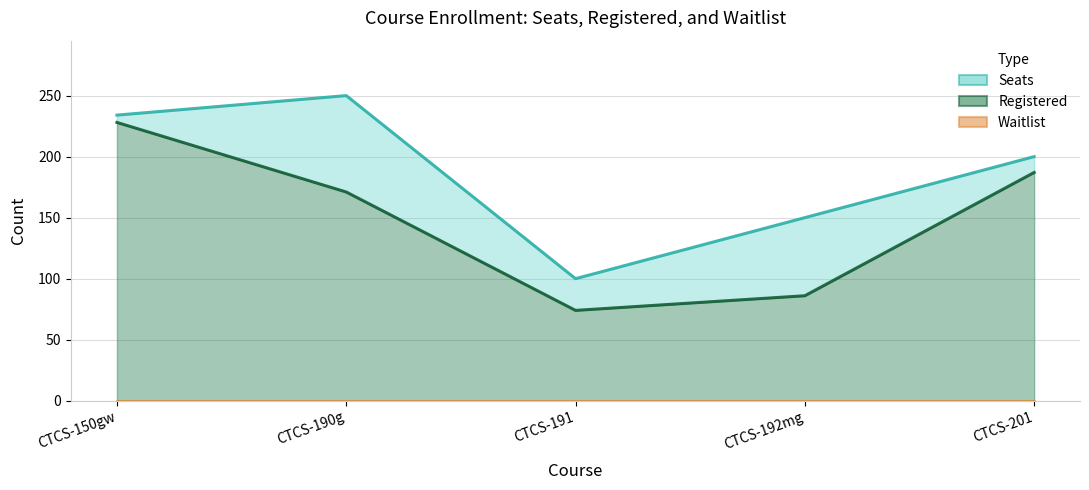

Does the chart have visible grid lines?

Yes